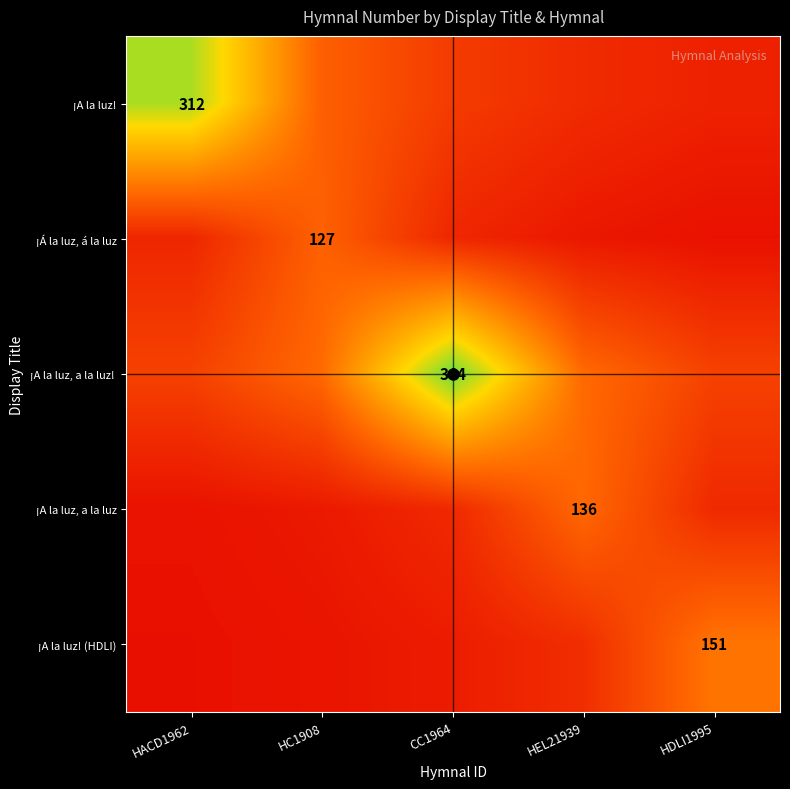

What is the difference between the maximum and second lowest values in the ¡A la luz! (HDLI) series?

123.5